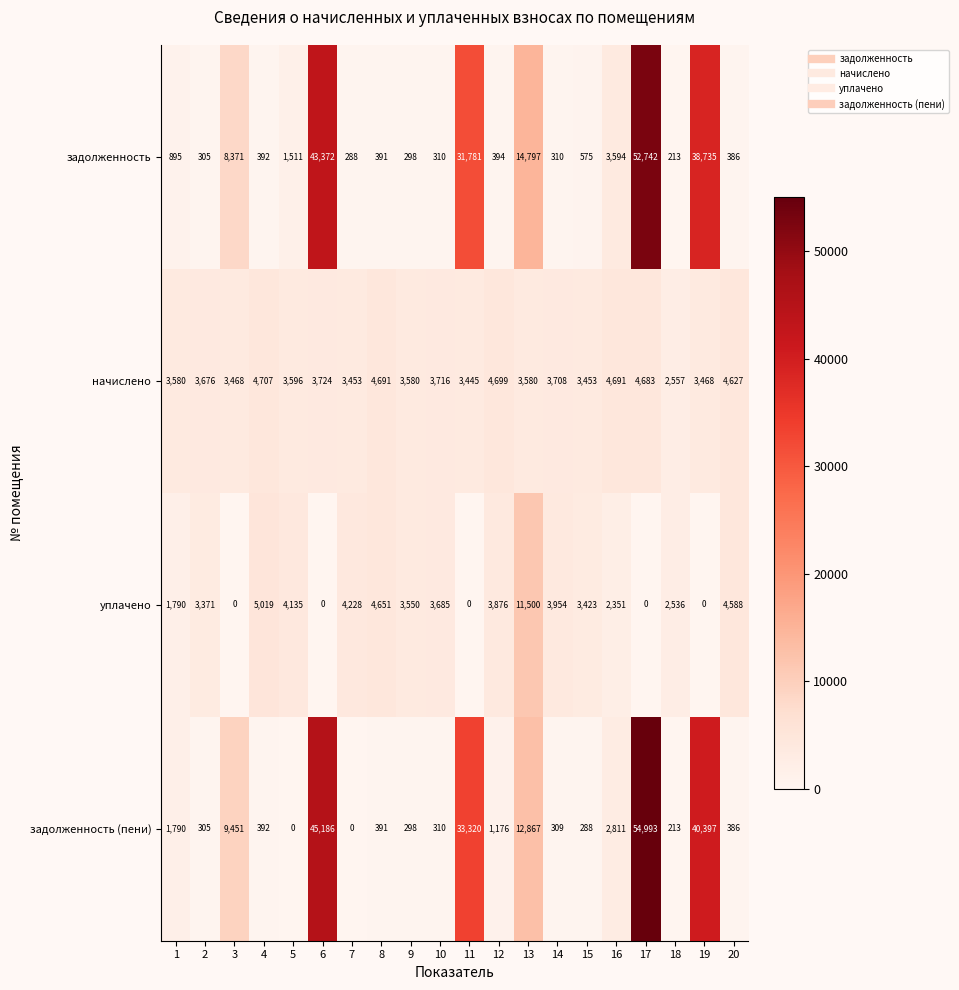

How many data points does each series have?

20